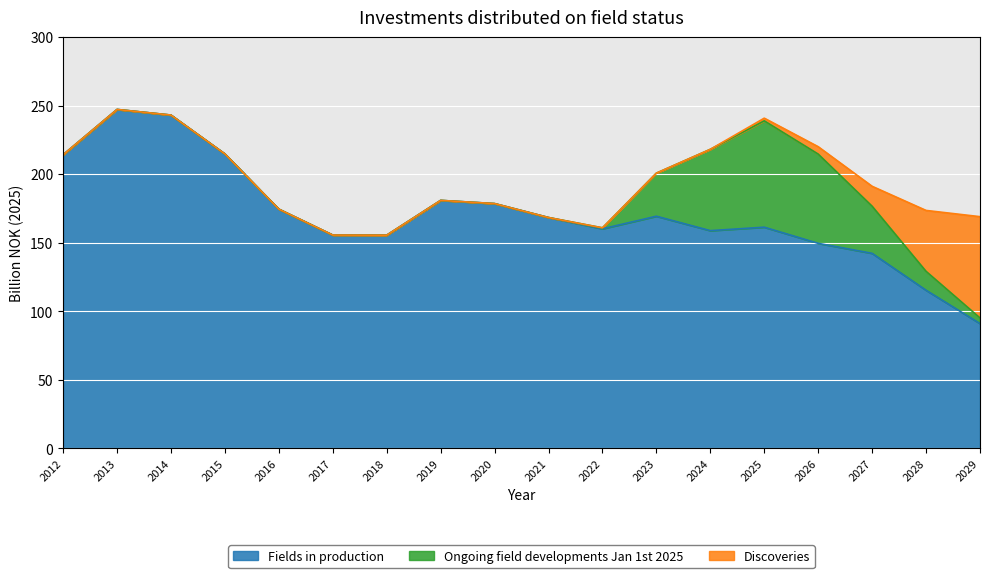

How many categories are shown in the chart?

18